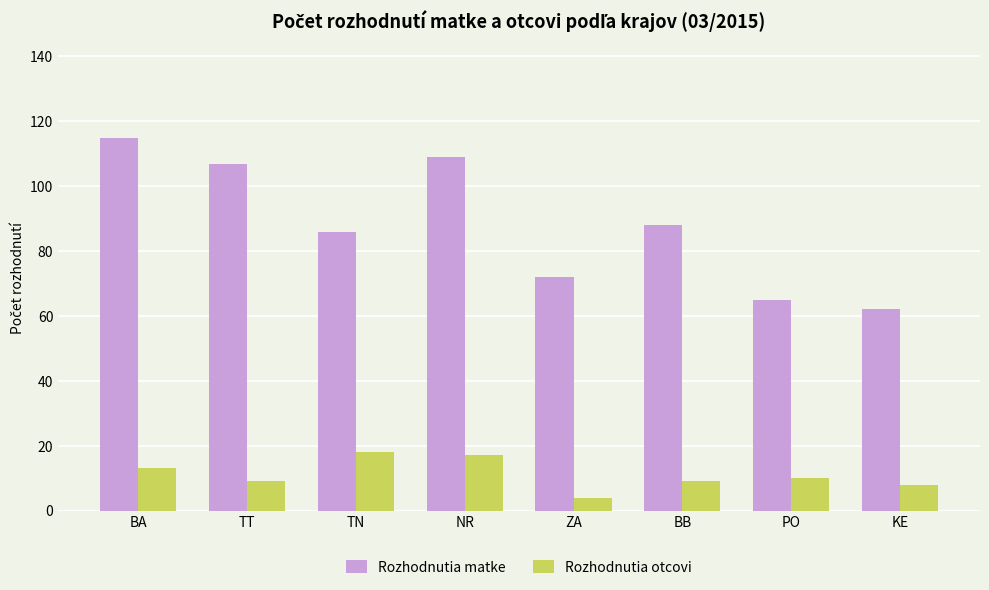

What is the value of the Rozhodnutia matke bar at the 3rd from the left?

86